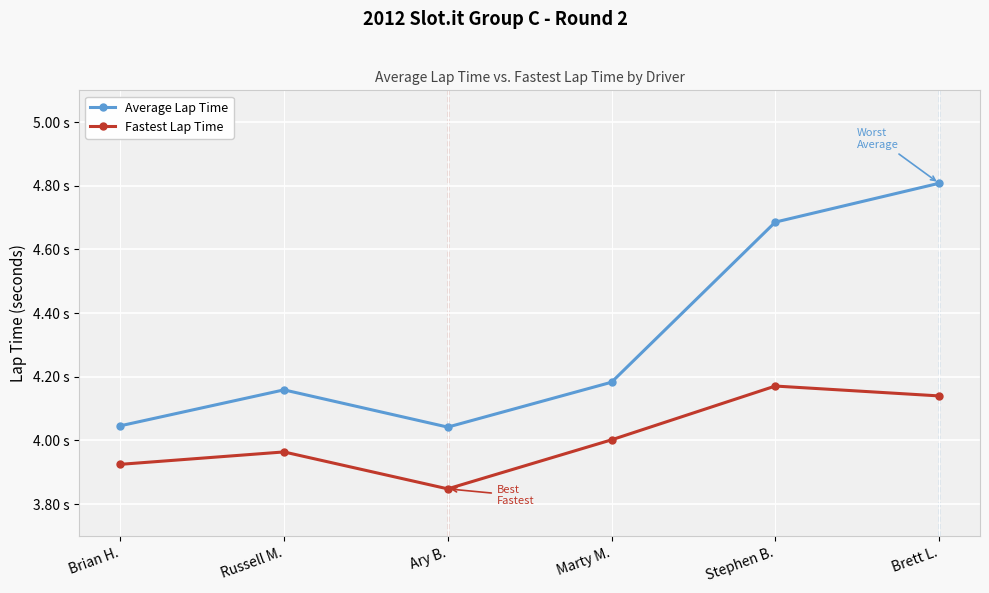

Which series has the largest total across all categories?

Average Lap Time